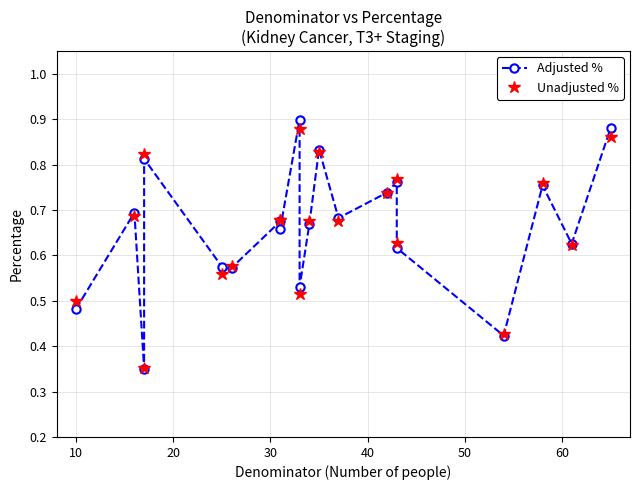

Which has a higher value, 40 or 10?

10